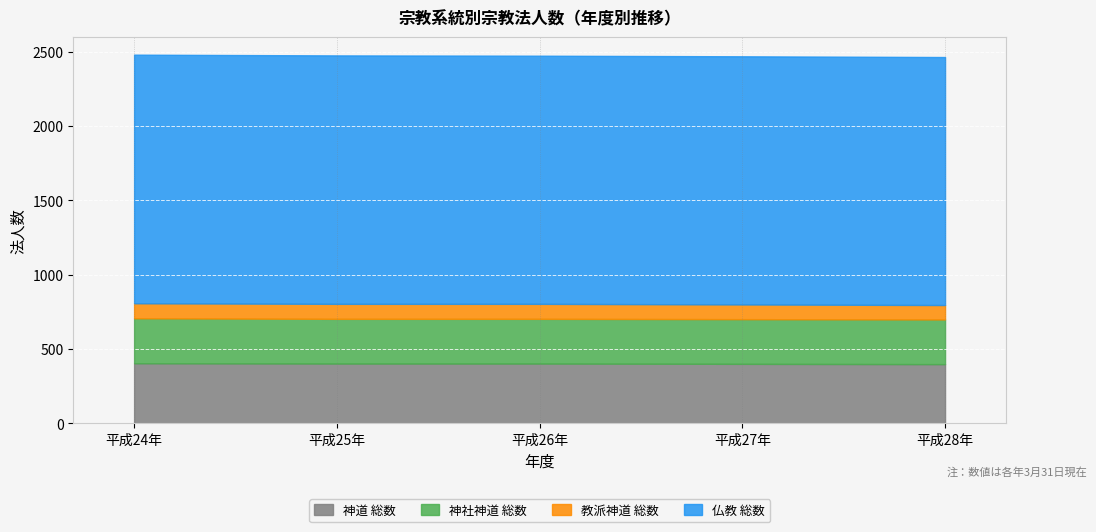

What is the sum of the 教派神道 総数 values at 平成27年 and 平成25年?

200